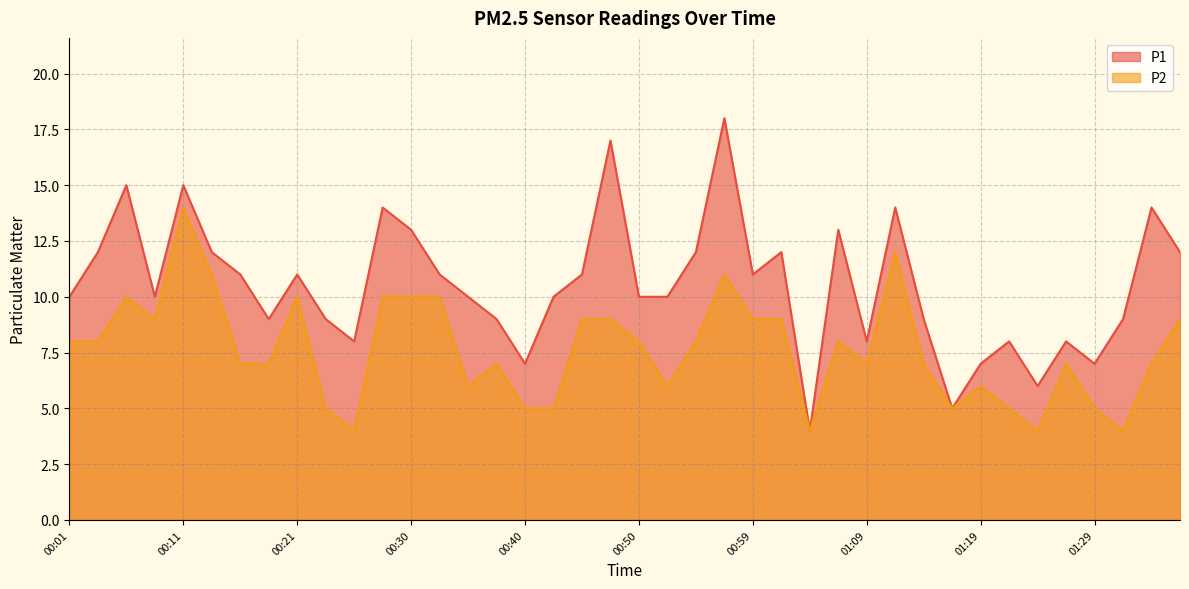

What is the lowest value of the P2 series?

4